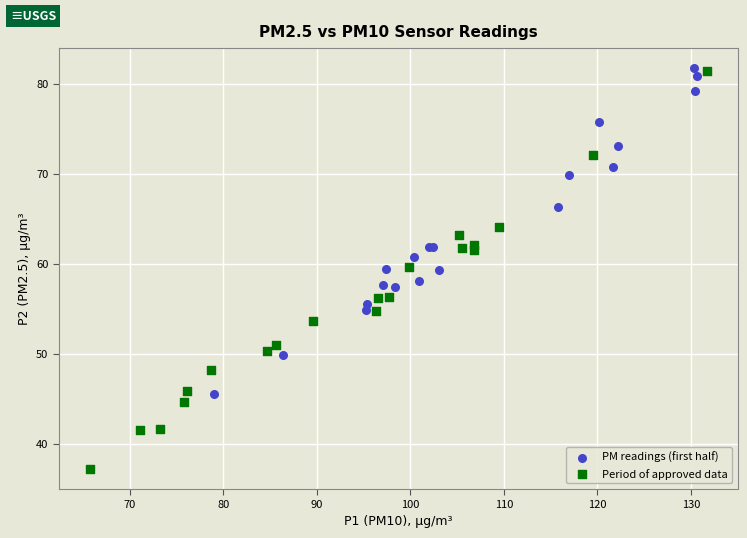

Which series has the widest spread of Y values?

Period of approved data